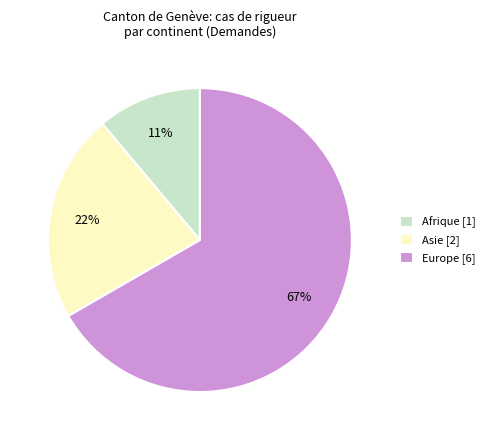

Rank the categories by value from lowest to highest.

Afrique, Asie, Europe